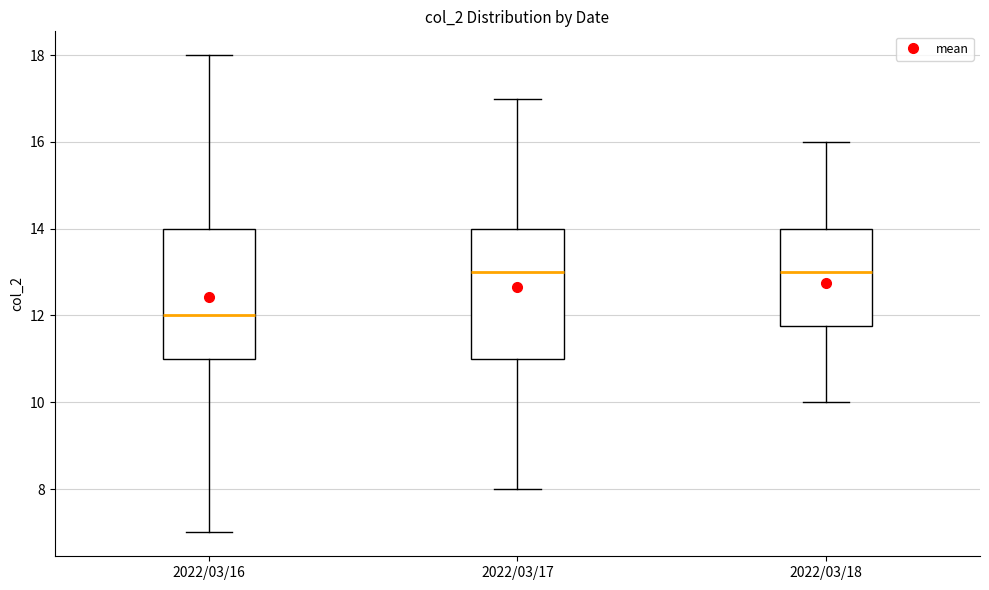

Reading left to right, transcribe this box plot: for each box, give where its median line is, the range the box spans, and where its two whiskers end, as read against the y-axis. The values are not printed on the chart, so give them approximately, as read against the axis.

2022/03/16: median 12.0, box 11.0 to 14.0, whiskers 7.0 to 18.0
2022/03/17: median 13.0, box 11.0 to 14.0, whiskers 8.0 to 17.0
2022/03/18: median 13.0, box 11.8 to 14.0, whiskers 10.0 to 16.0